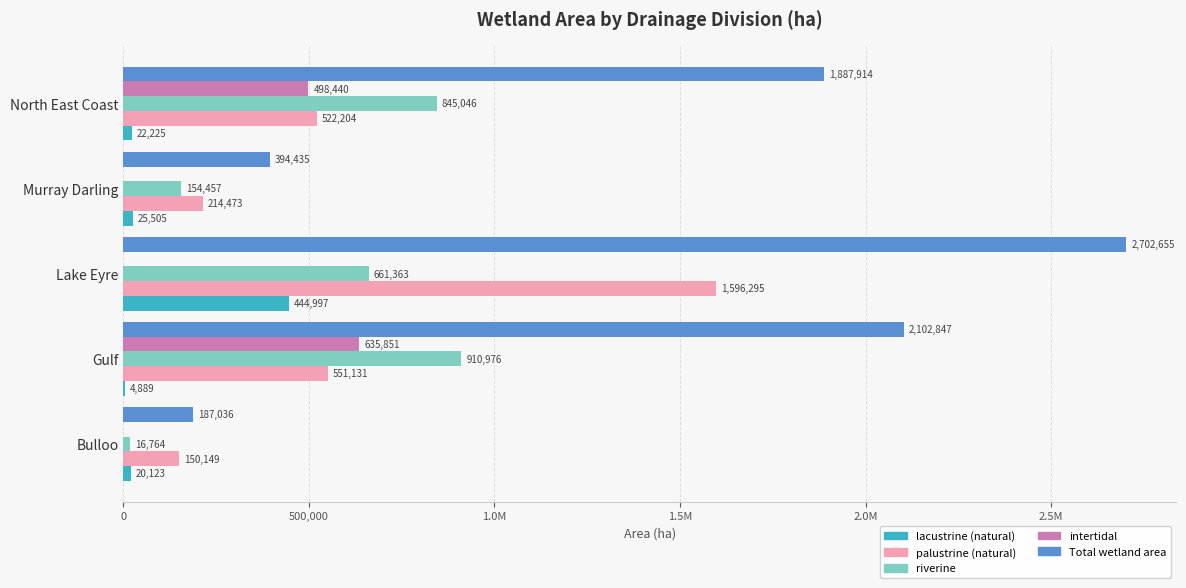

What are all the series names shown in the legend?

lacustrine (natural), palustrine (natural), riverine, intertidal, Total wetland area